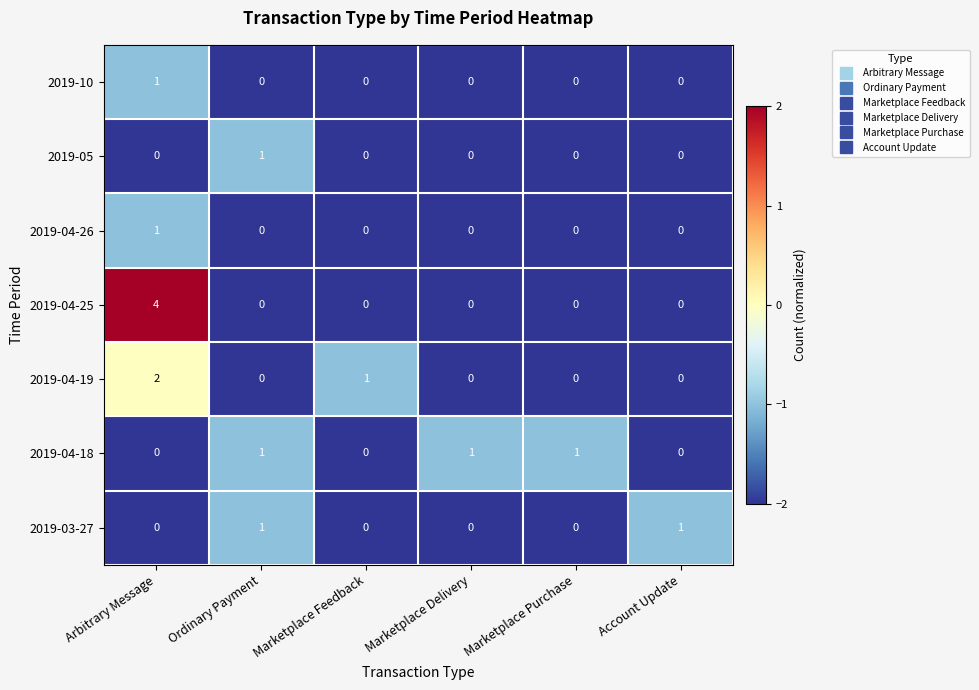

What is the total value across all series at Arbitrary Message?

8